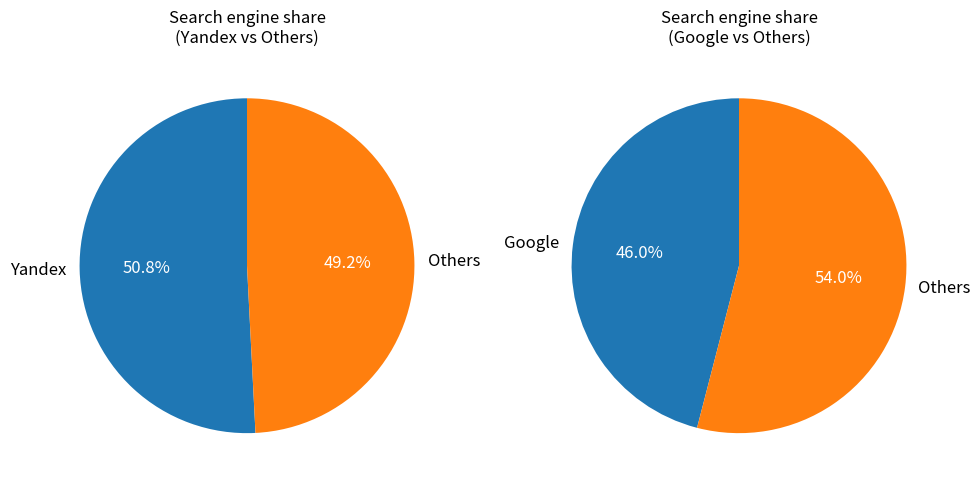

Is it true that Google is 46% of the pie?

True